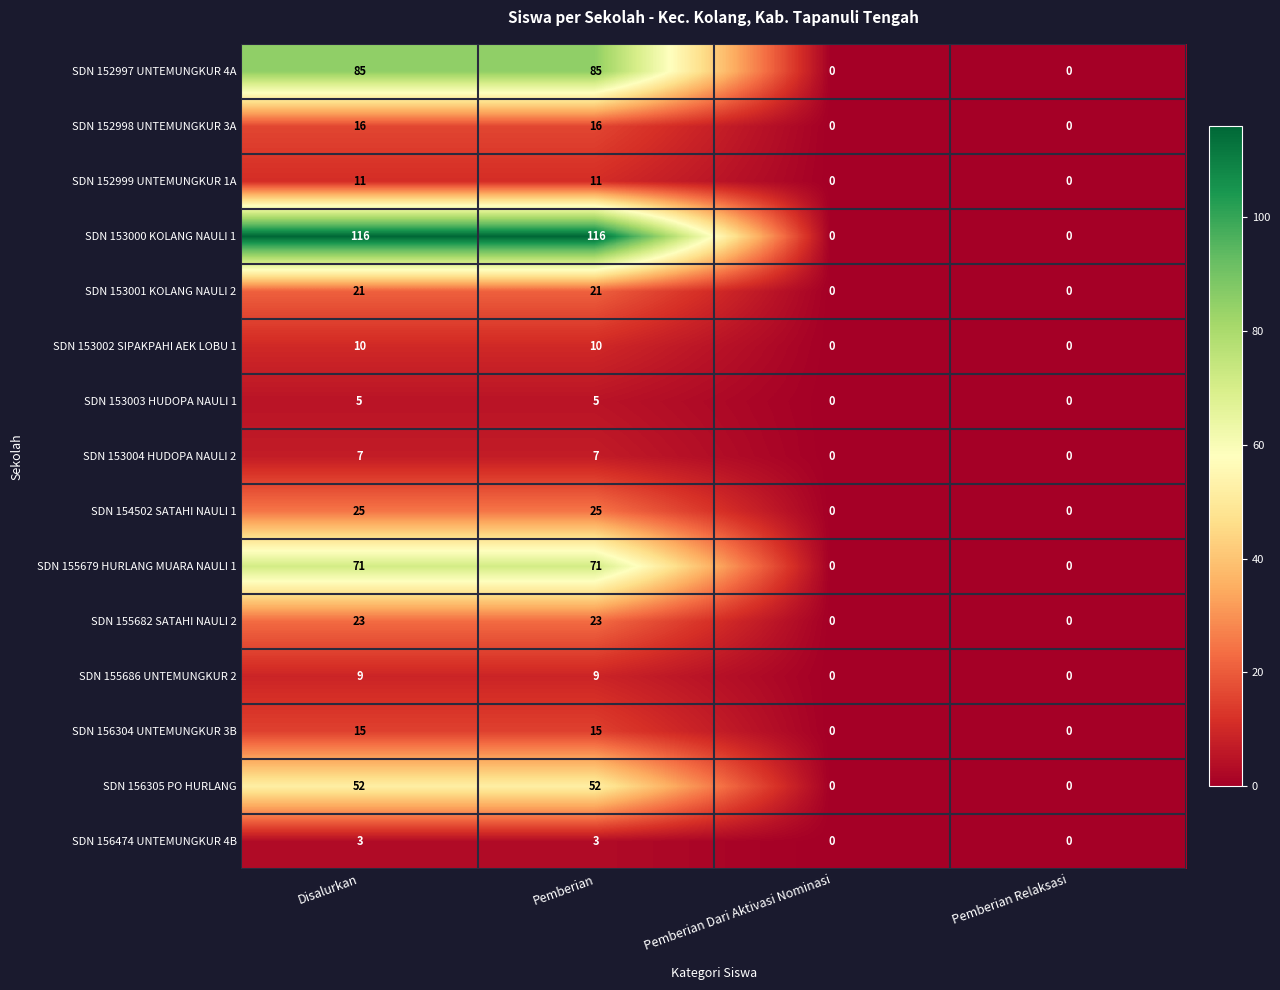

What is the difference between the highest and lowest values at Disalurkan?

113